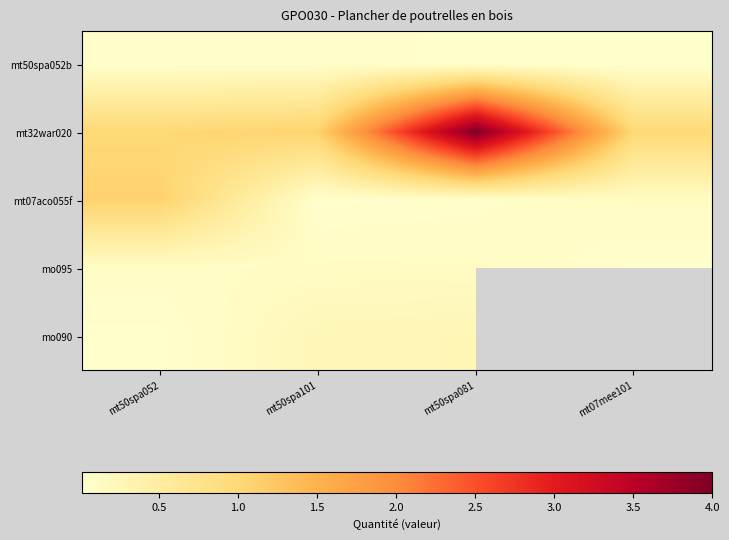

How many data points does each series have?

4